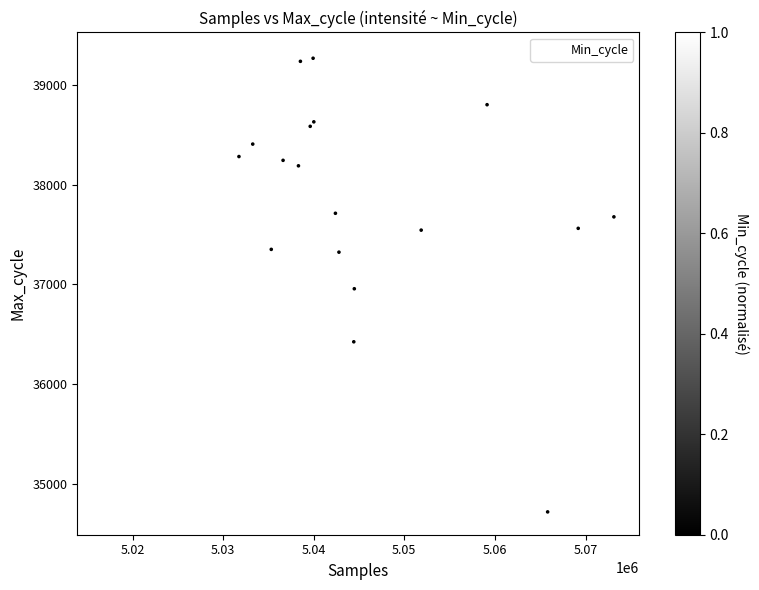

What Y value in the scatter plot is closest to 37007?

36955